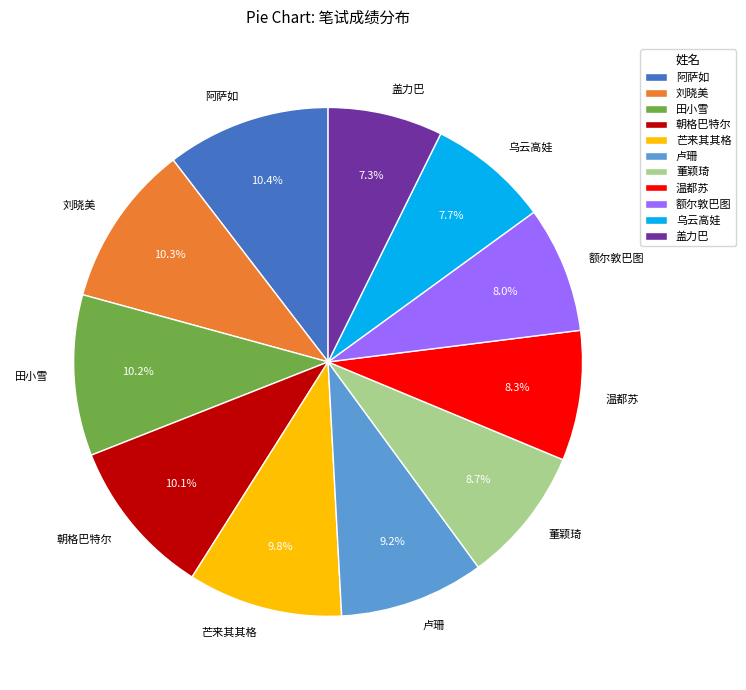

To the nearest percent, what portion does 额尔敦巴图 represent?

8%